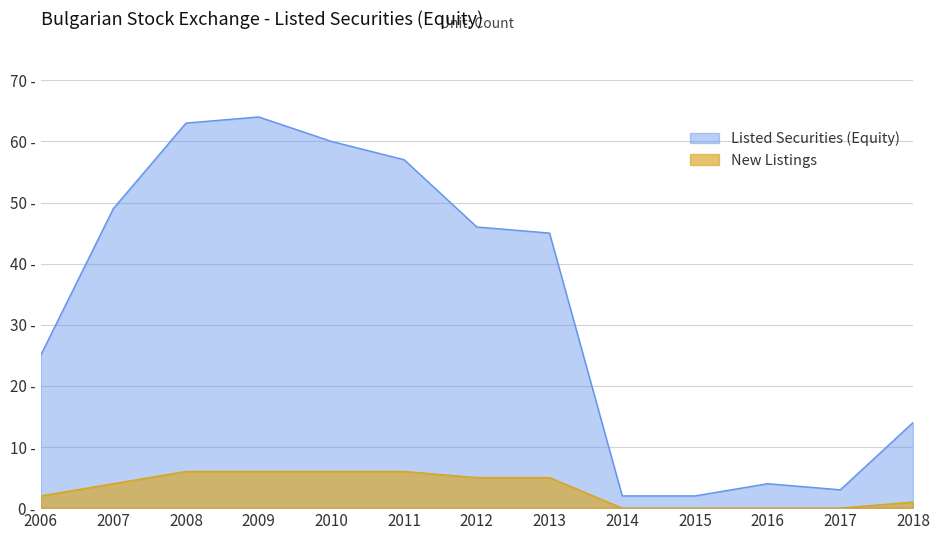

What is the value of the Listed Securities (Equity) point at the 1st from the left?

25